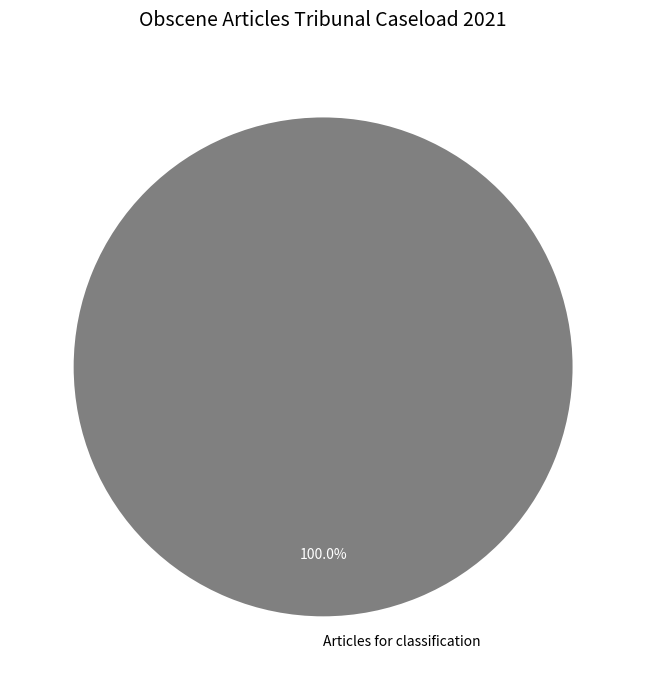

Rank the categories by value from lowest to highest.

Articles for classification